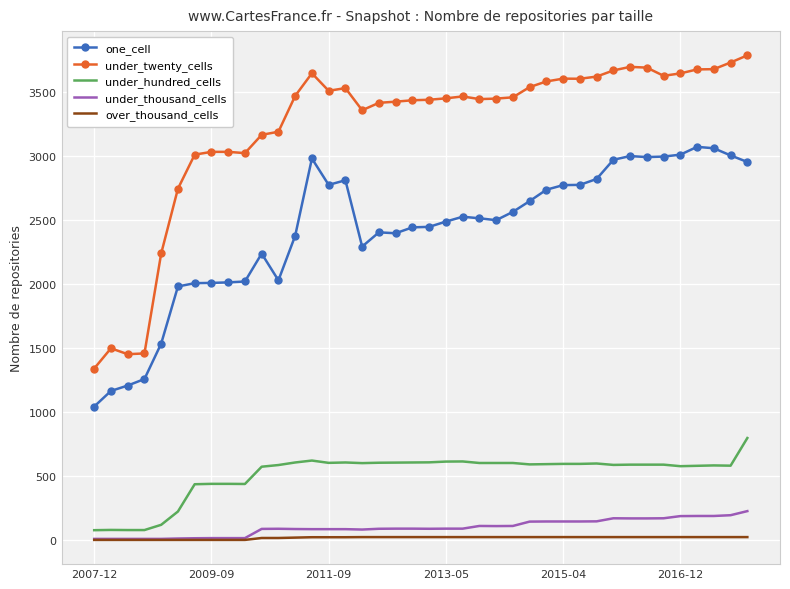

True or false: under_twenty_cells and under_thousand_cells intersect in this chart.

False